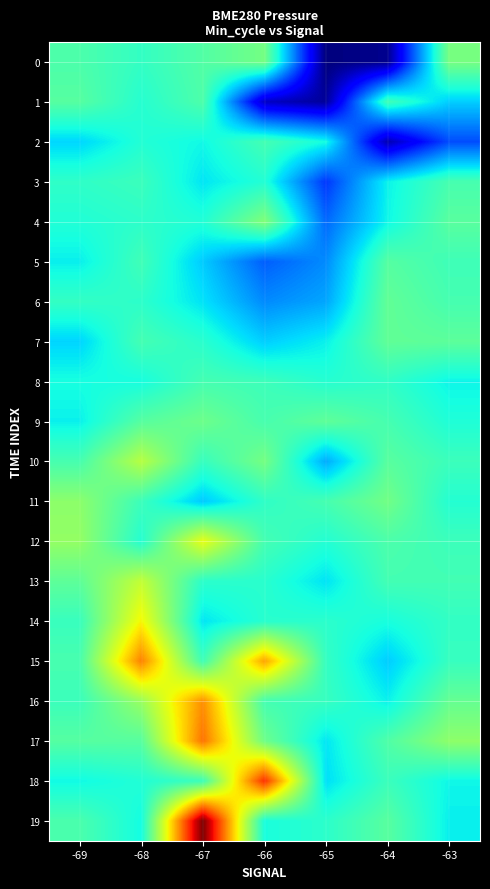

How many series are shown in this chart?

20